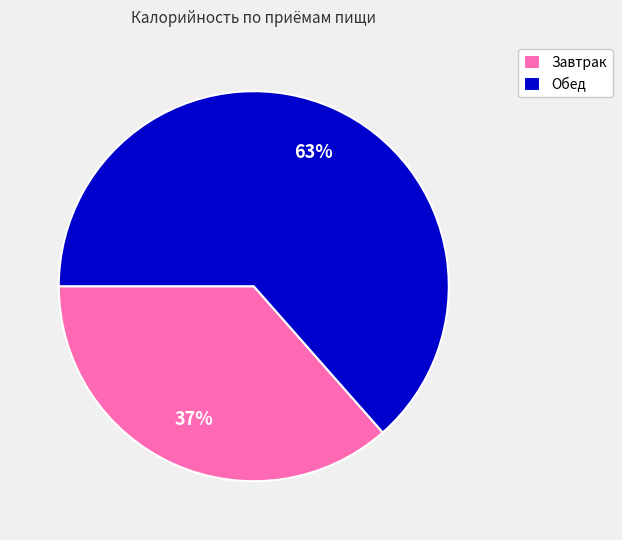

Which slice is the smallest?

Завтрак